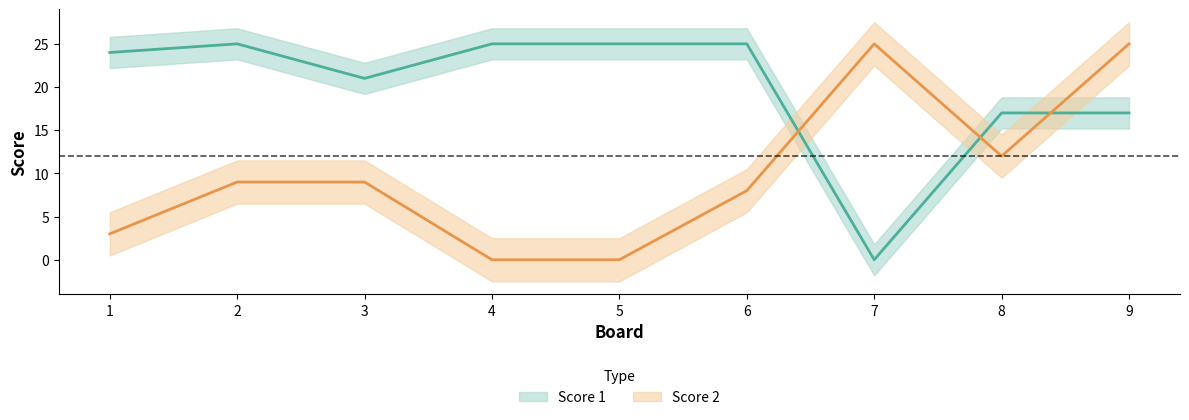

How many data points does each series have?

9